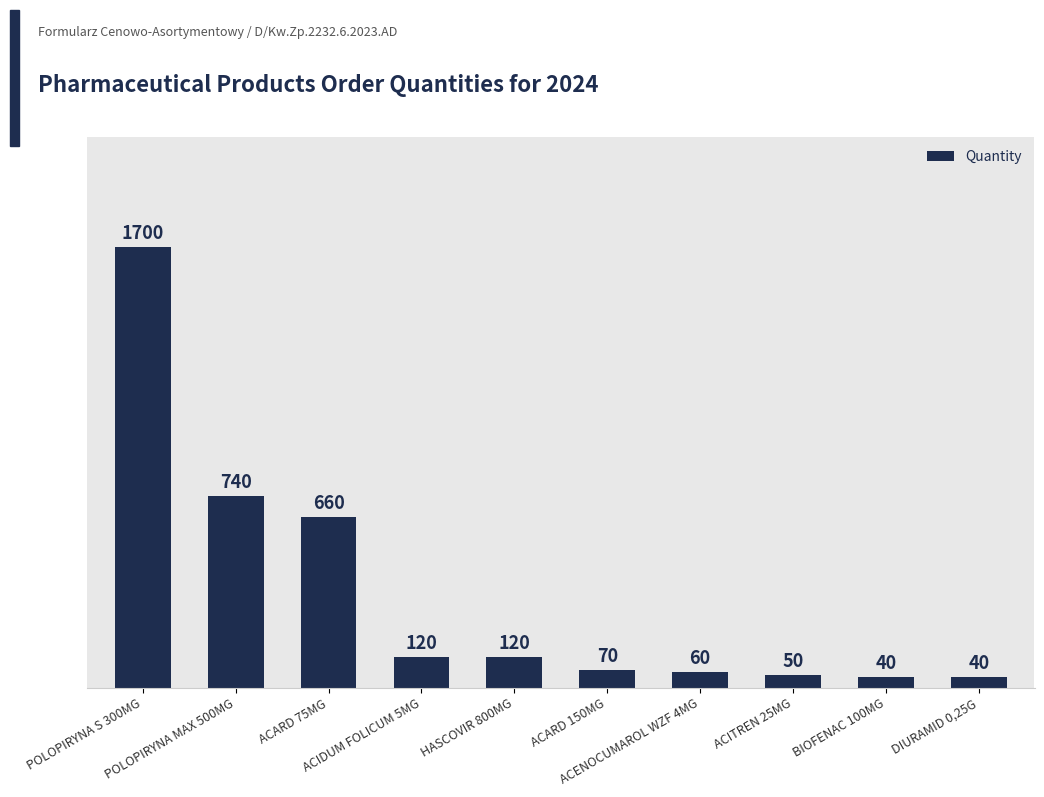

What is the smallest value displayed?

40